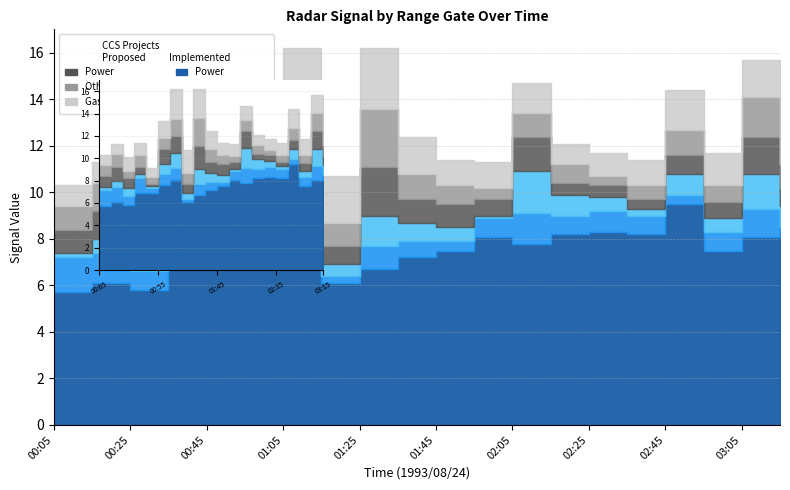

Does the chart have visible grid lines?

Yes